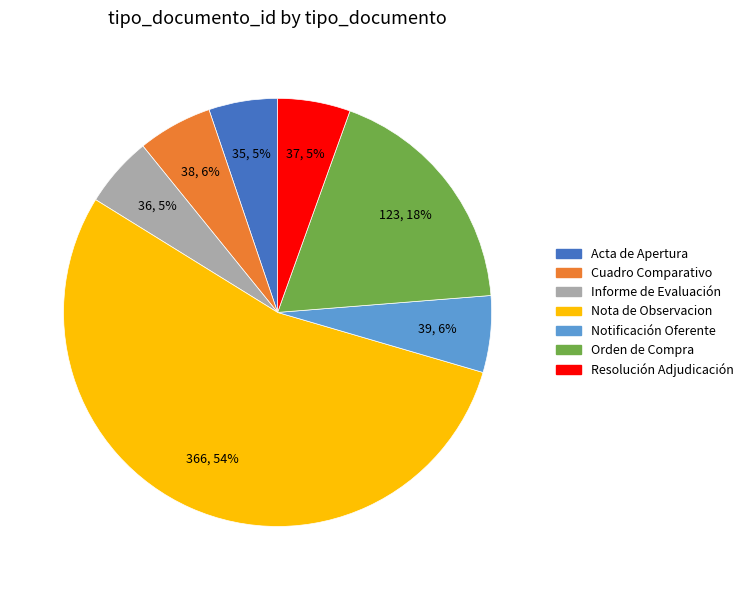

Does any single category account for the majority?

Yes